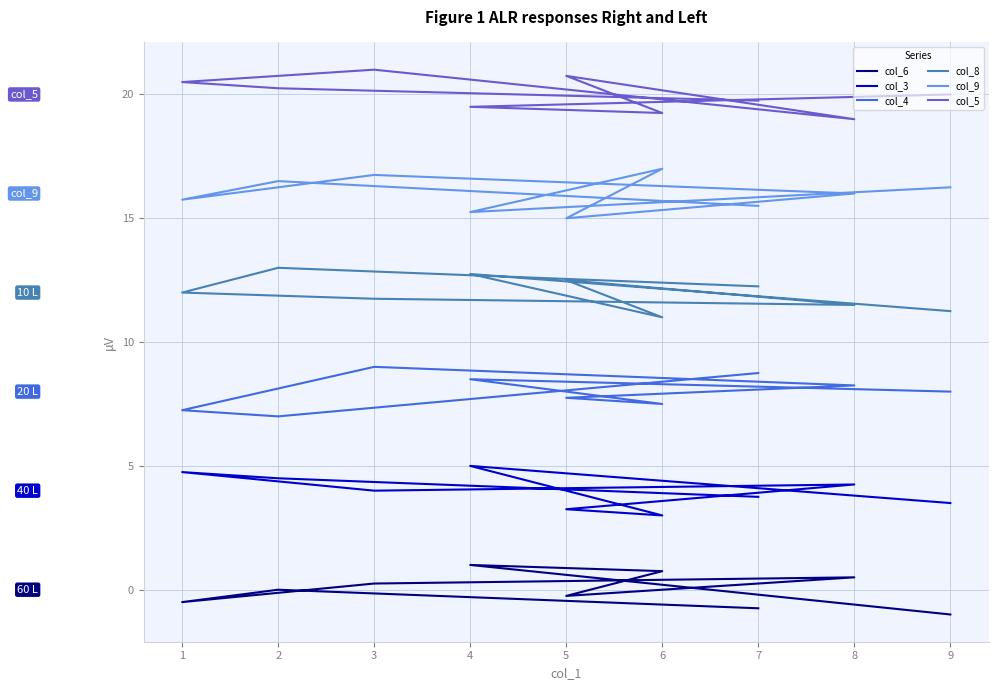

True or false: col_5 has more than 2 points higher than both neighbors.

False